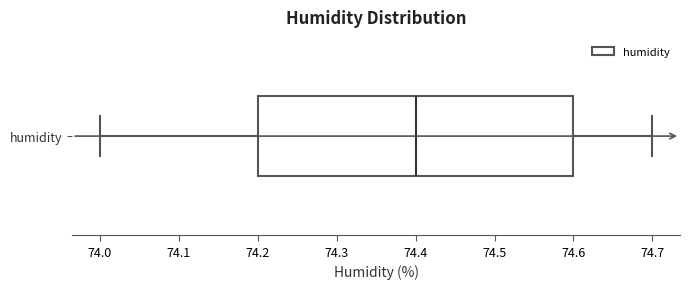

Where does the median line of the box for humidity sit on the x-axis? The values are not printed on the chart, so give them approximately, as read against the axis.

74.4